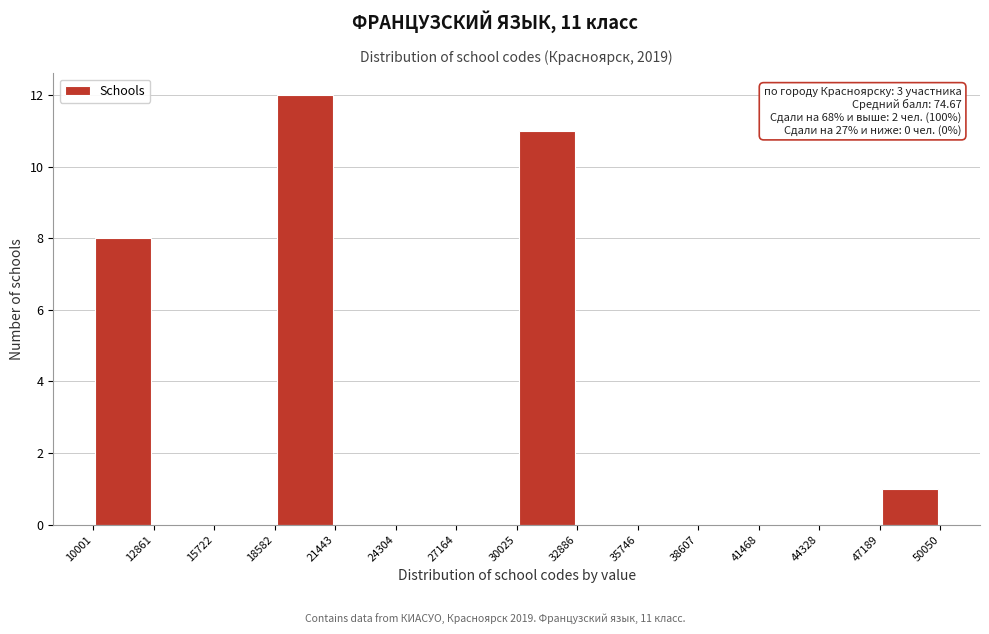

Which range on the x-axis has the tallest bar?

18582 to 21443